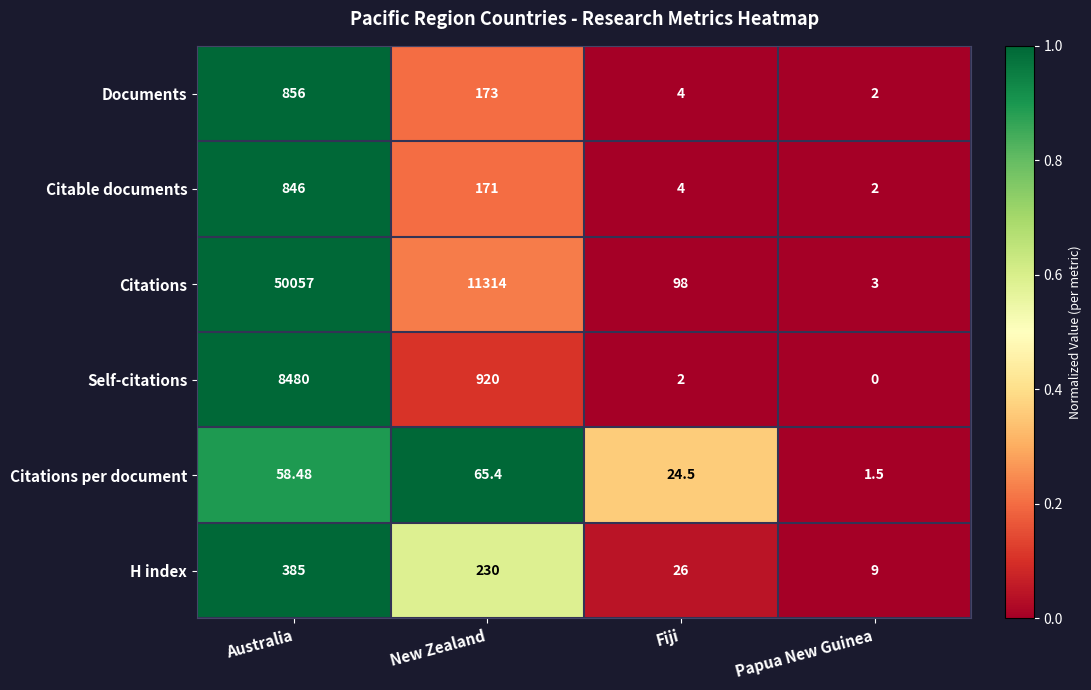

Which category has the lowest value across all series?

Papua New Guinea